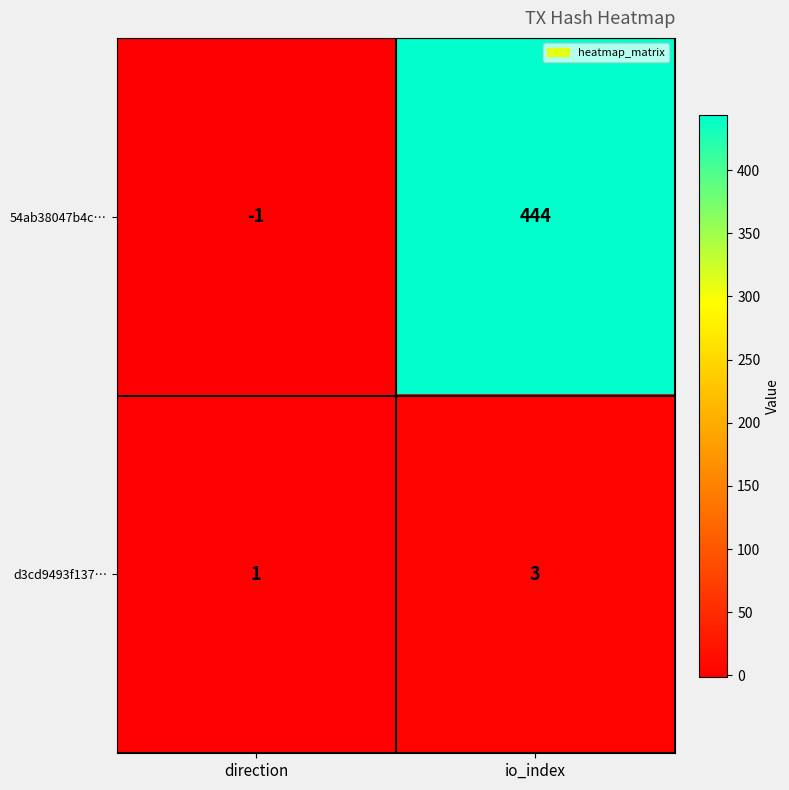

What is the difference between the highest and lowest values at direction?

2